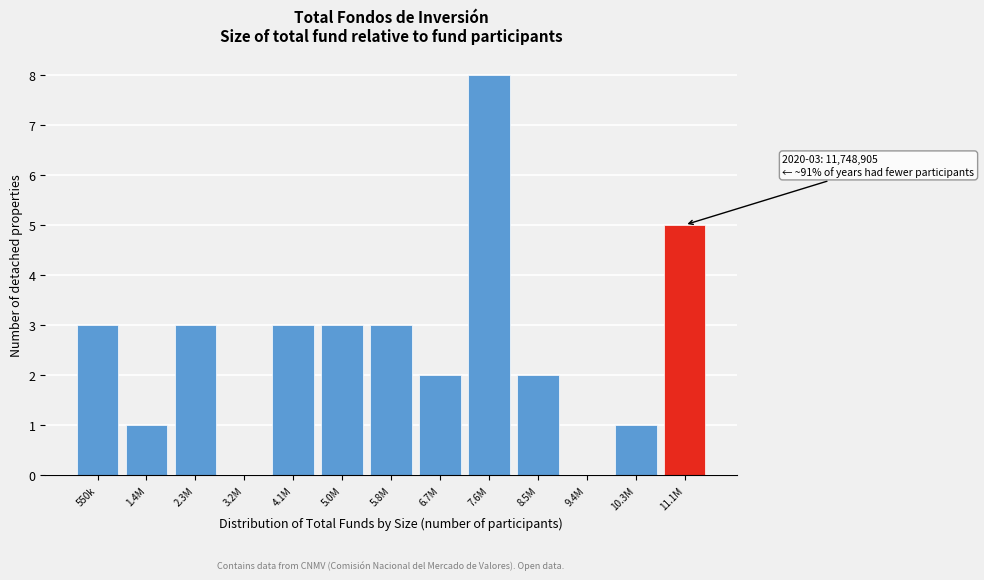

Reading left to right, extract all data points from this chart.

550k=3	1.4M=1	2.3M=3	3.2M=0	4.1M=3	5.0M=3	5.8M=3	6.7M=2	7.6M=8	8.5M=2	9.4M=0	10.3M=1	11.1M=5